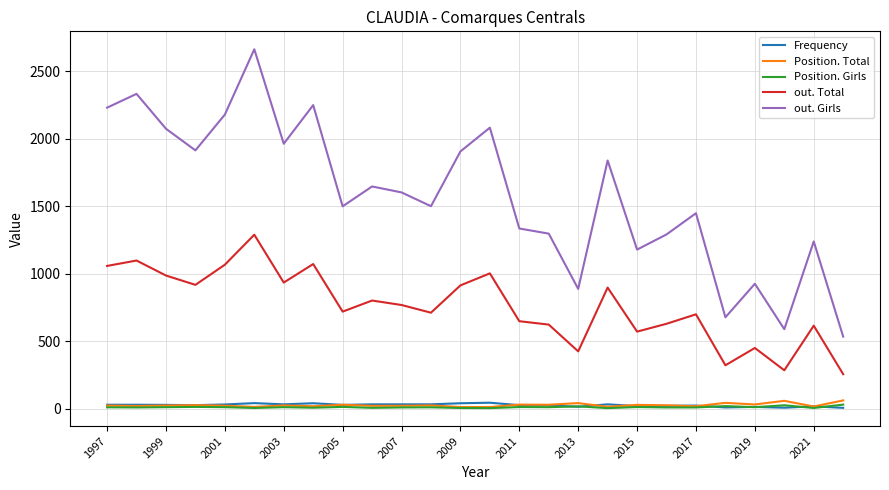

Which series has the widest spread of values?

out. Girls